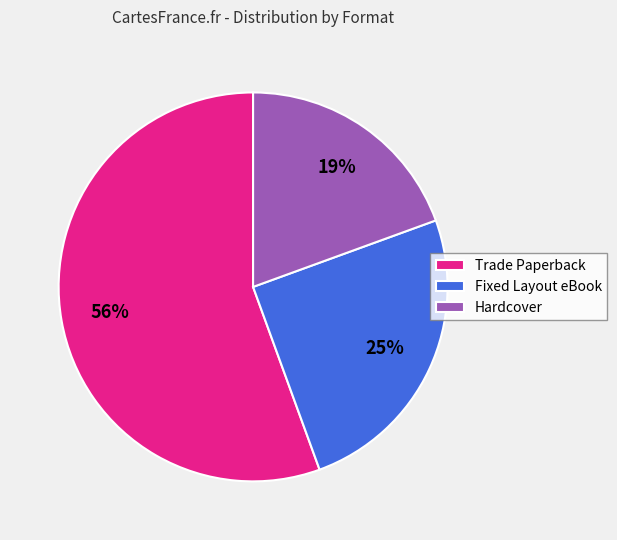

Rank the categories by value from lowest to highest.

Hardcover, Fixed Layout eBook, Trade Paperback